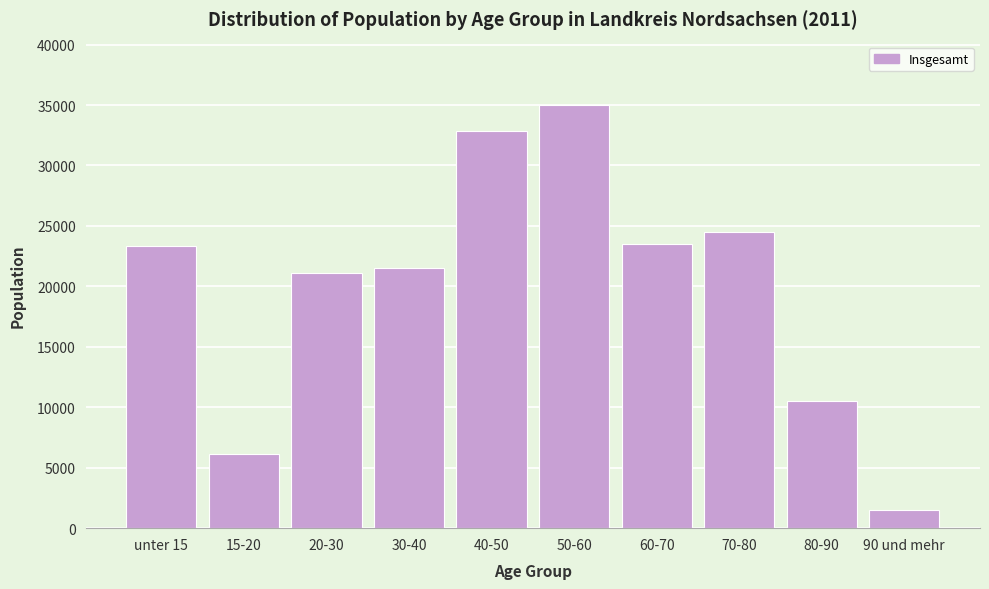

What is the change in value from 20-30 to 40-50?

+11744